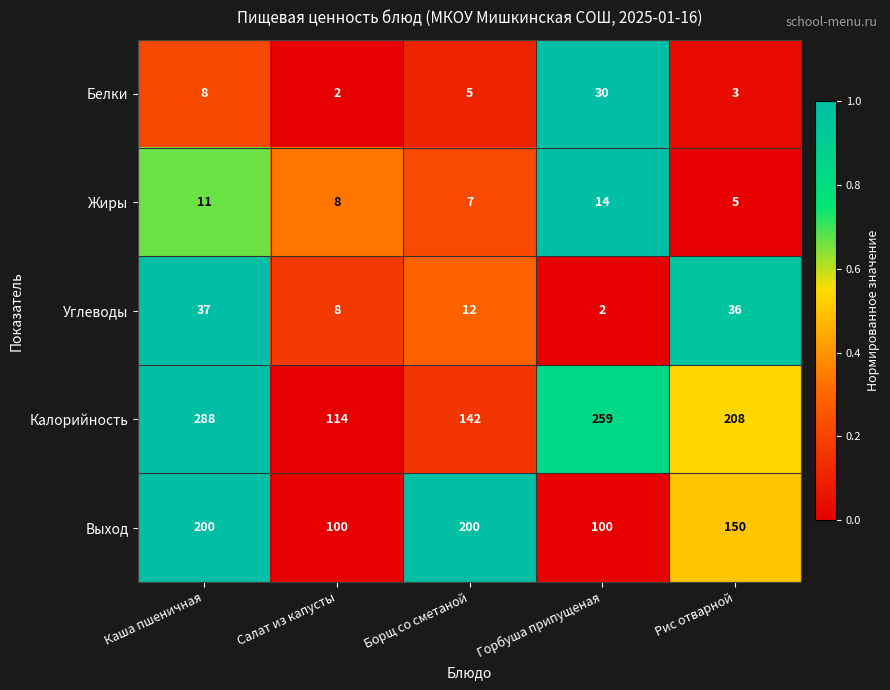

What is the average value of the Выход series?

150